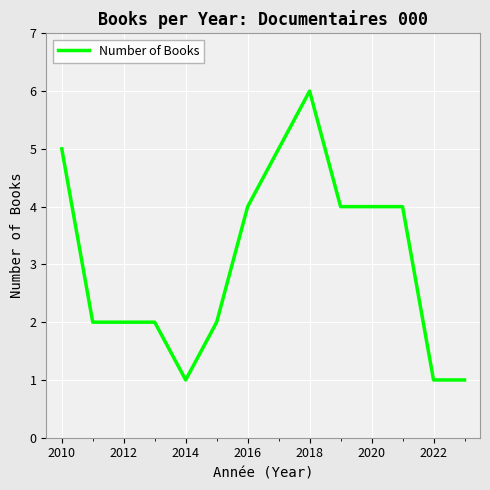

What is the maximum value shown in the chart?

6